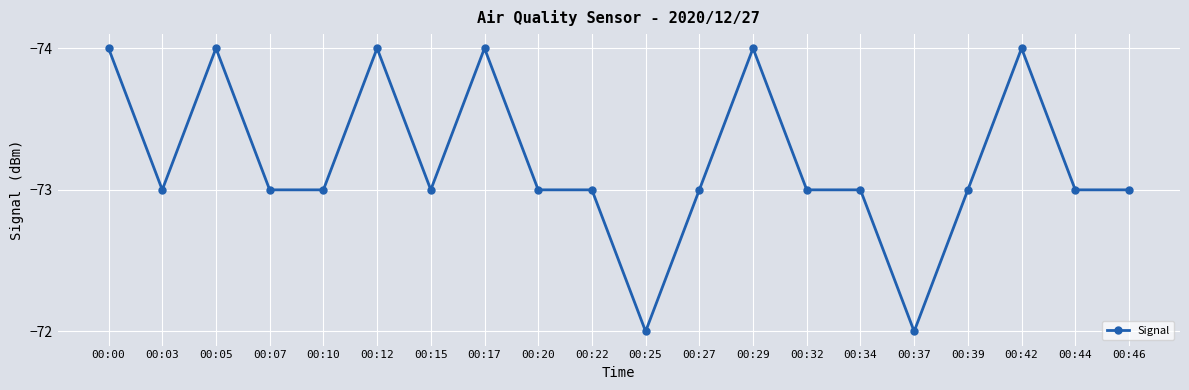

What is the greatest value displayed?

-72